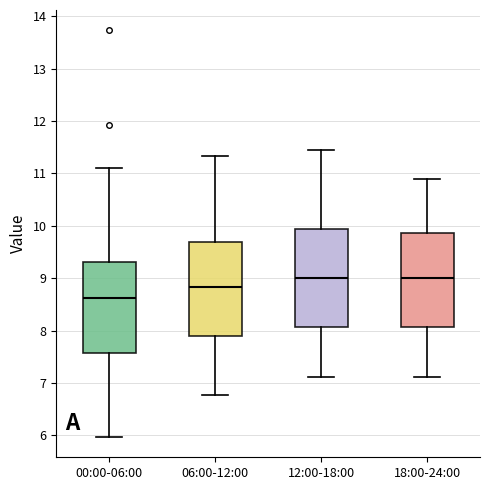

Where is the upper edge of the box for 18:00-24:00 on the y-axis? The values are not printed on the chart, so give them approximately, as read against the axis.

9.9